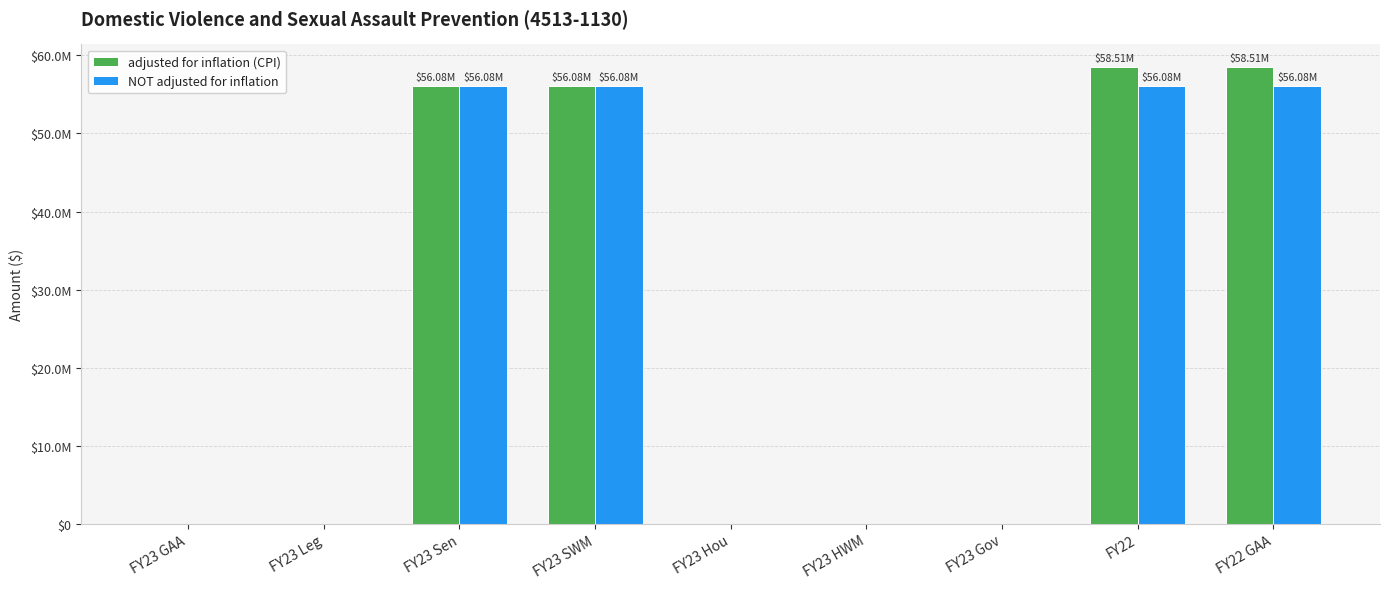

What are all the series names shown in the legend?

adjusted for inflation (CPI), NOT adjusted for inflation